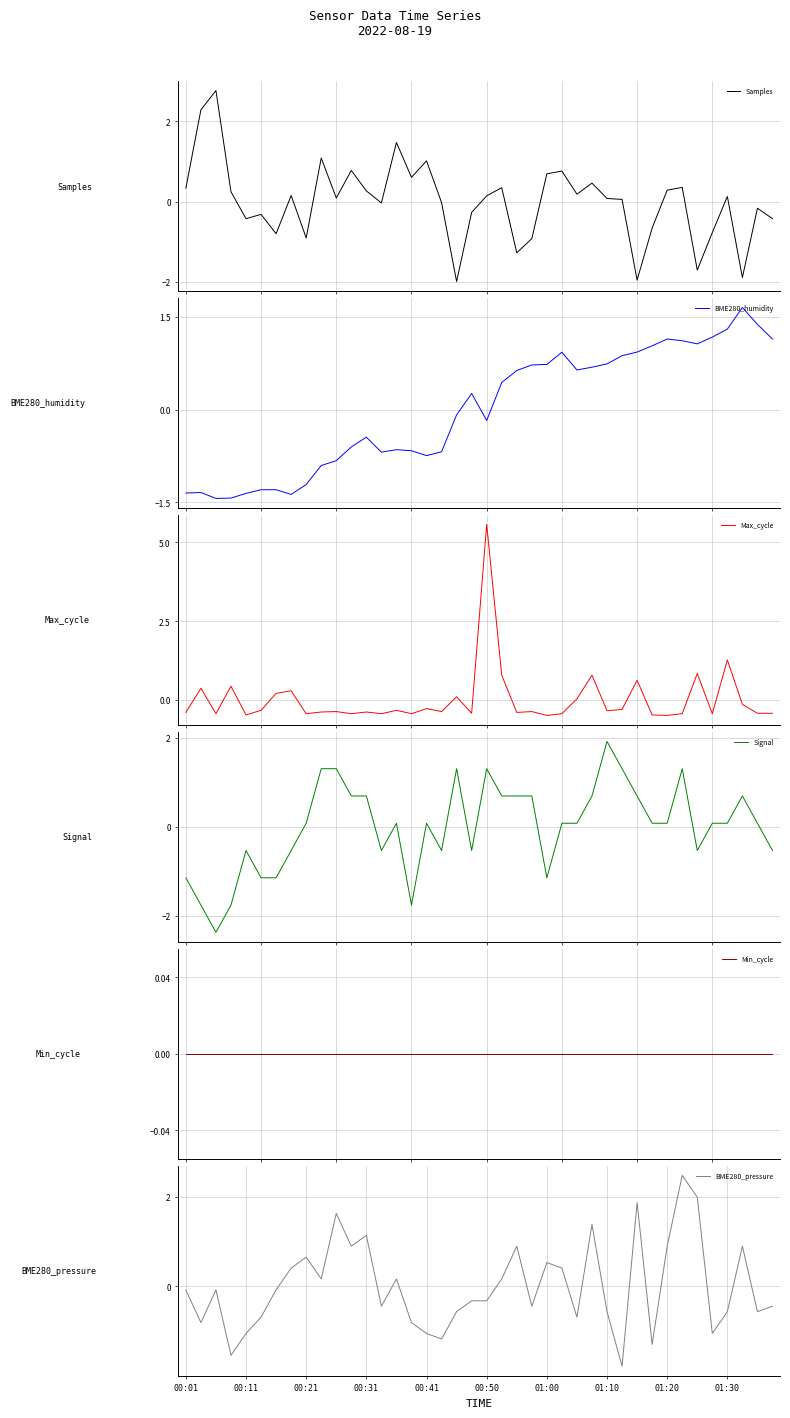

What is the sum of the Max_cycle values at 01:30 and 01:00?

0.8